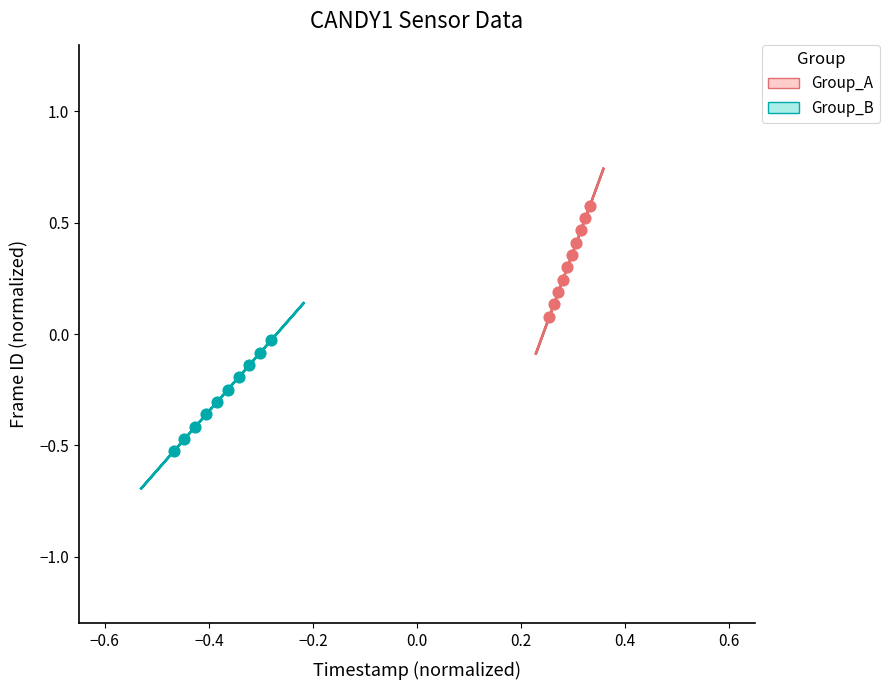

Which series contains the lowest Y value?

Group_B